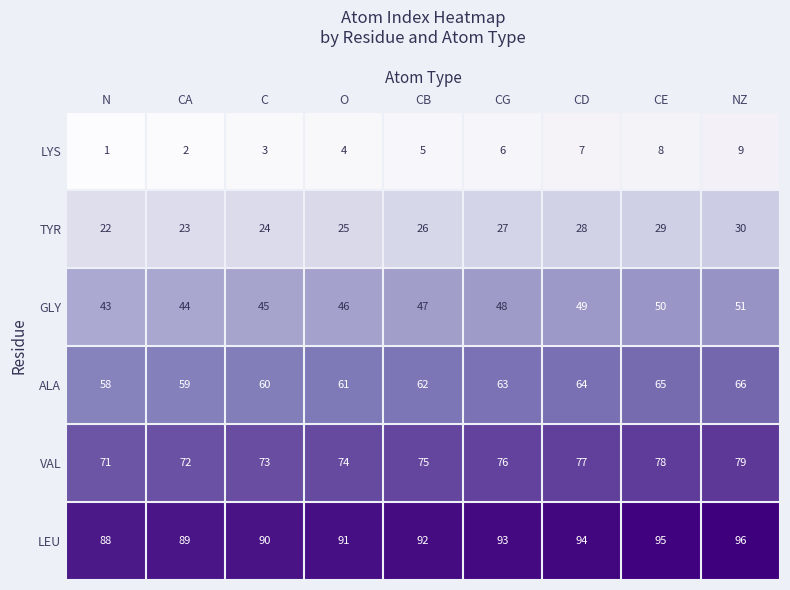

True or false: TYR has a value of 25 at O.

True